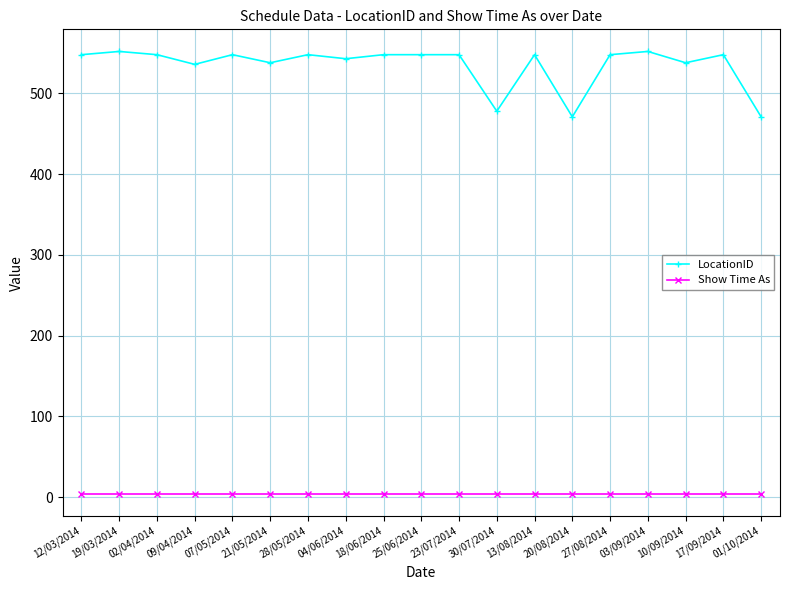

True or false: LocationID has more than 0 points higher than both neighbors.

True